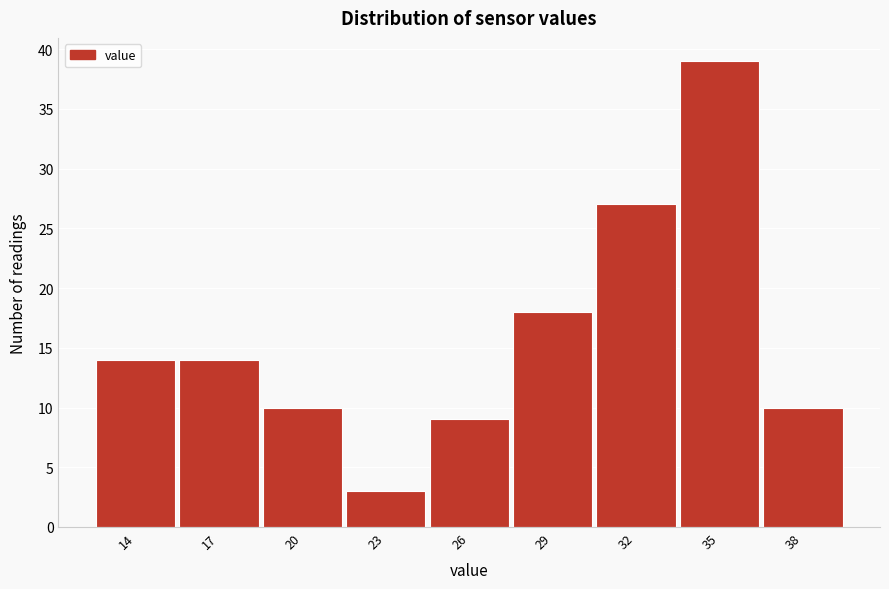

Reading left to right, what are all the values shown in this chart?

14=14	17=14	20=10	23=3	26=9	29=18	32=27	35=39	38=10